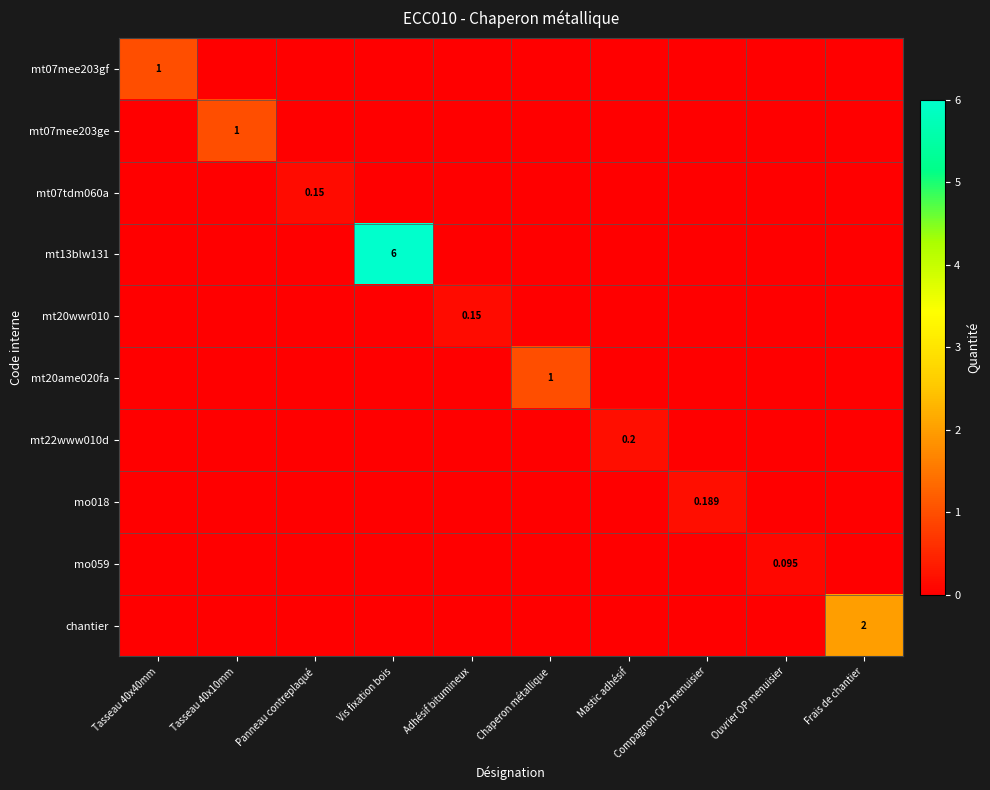

Rank the categories by mt22www010d value from highest to lowest.

Mastic adhésif, Tasseau 40x40mm, Tasseau 40x10mm, Panneau contreplaqué, Vis fixation bois, Adhésif bitumineux, Chaperon métallique, Compagnon CP2 menuisier, Ouvrier OP menuisier, Frais de chantier